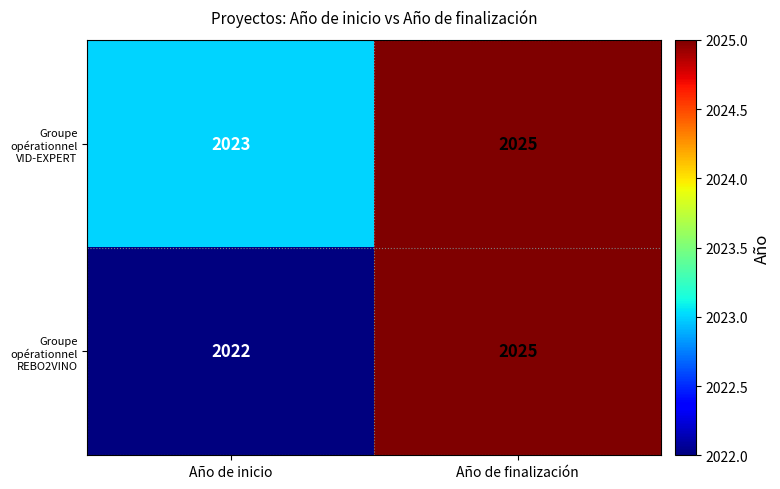

Which series changed the most between Año de inicio and Año de finalización?

Groupe opérationnel REBO2VINO